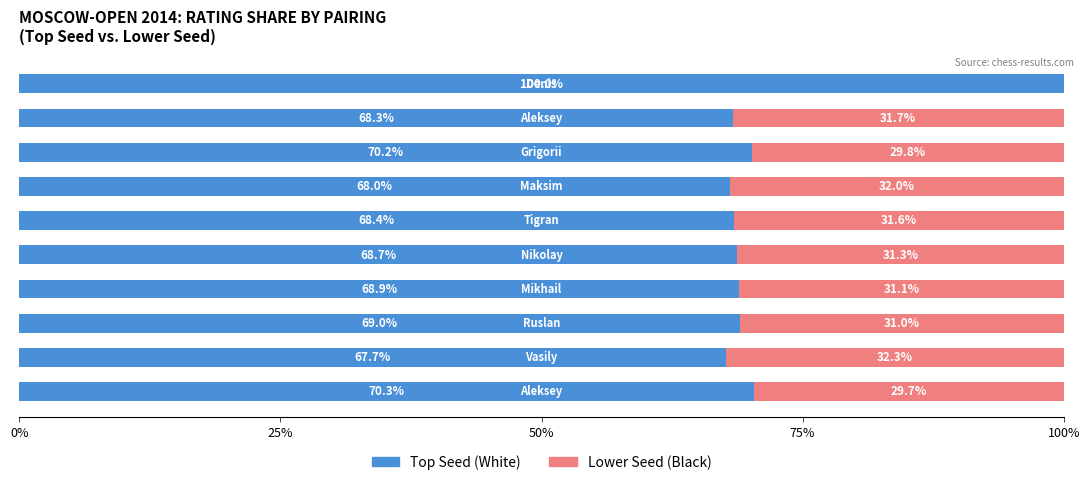

What is the sum of all Top Seed (White) values?

719.5